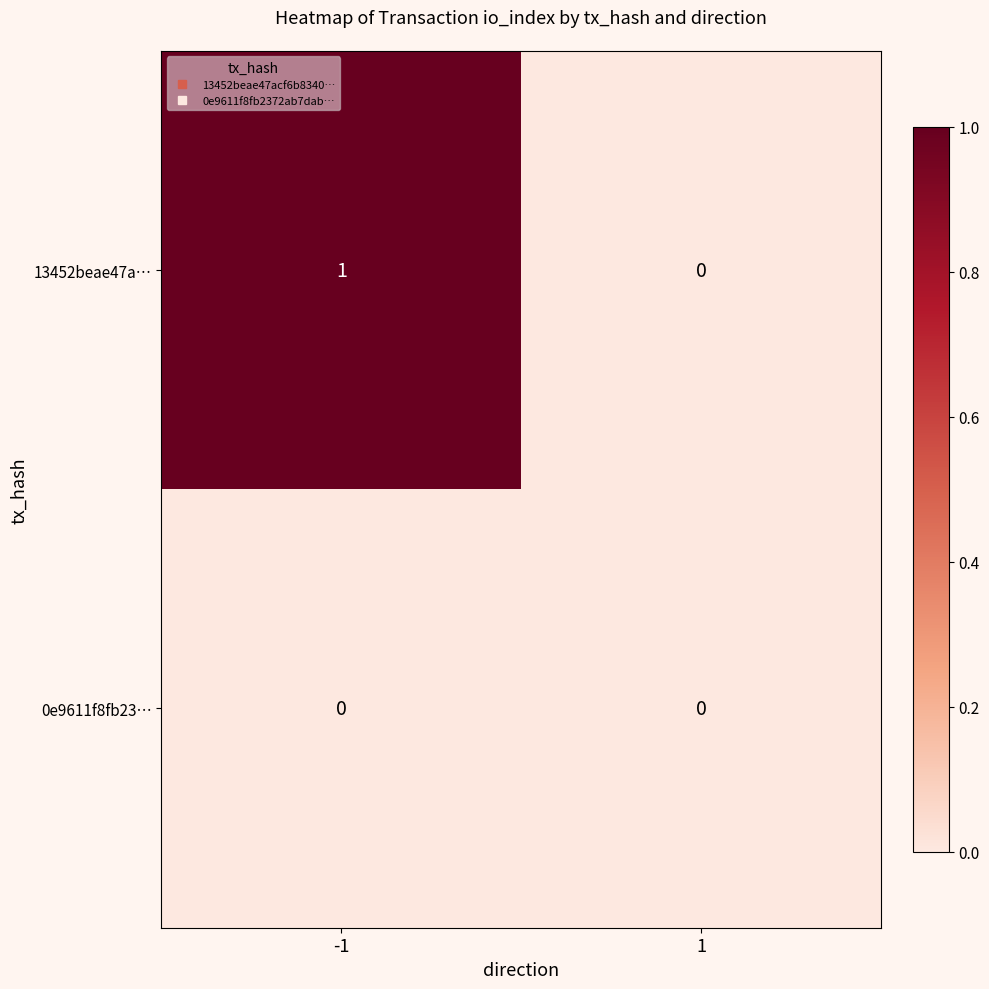

Rank the series by their average value, from highest to lowest.

13452beae47a…, 0e9611f8fb23…